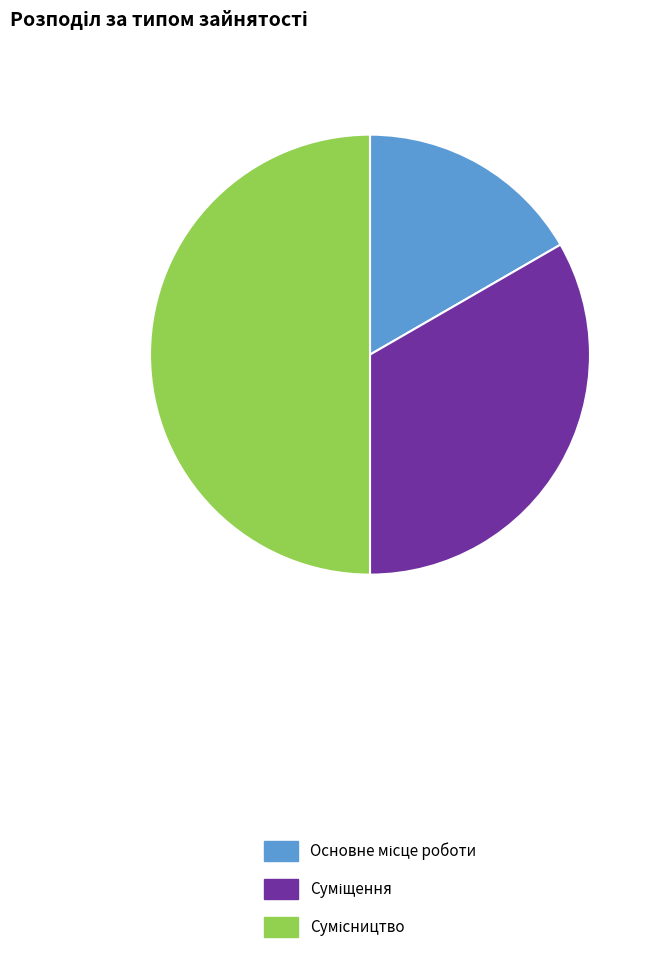

Do Основне місце роботи and Сумісництво together represent more than half of the pie?

Yes